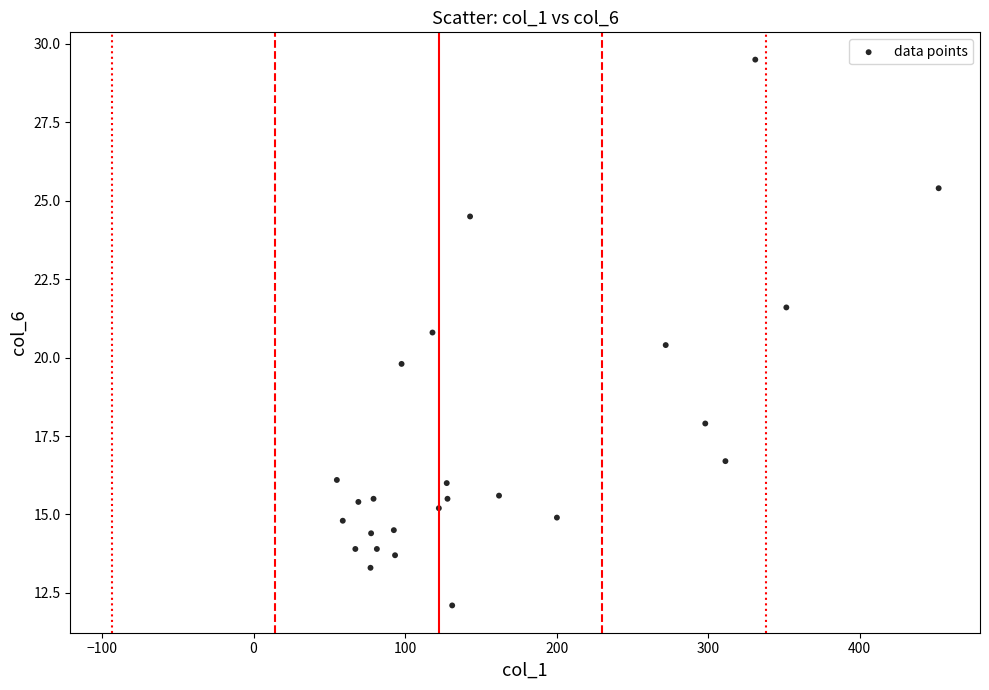

What is the range of X values (max minus min)?

397.1